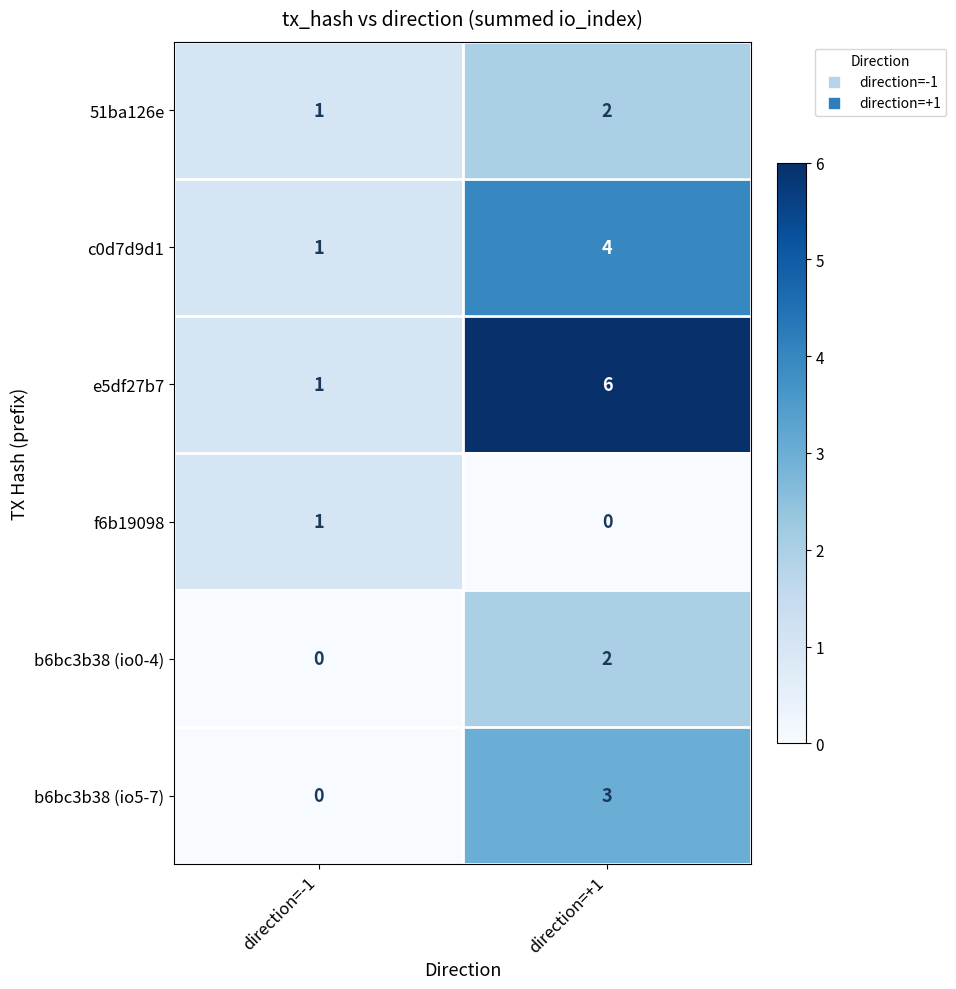

Reading right to left, transcribe all the data shown in this chart.

51ba126e: direction=+1=2	direction=-1=1
c0d7d9d1: direction=+1=4	direction=-1=1
e5df27b7: direction=+1=6	direction=-1=1
f6b19098: direction=+1=0	direction=-1=1
b6bc3b38 (io0-4): direction=+1=2	direction=-1=0
b6bc3b38 (io5-7): direction=+1=3	direction=-1=0